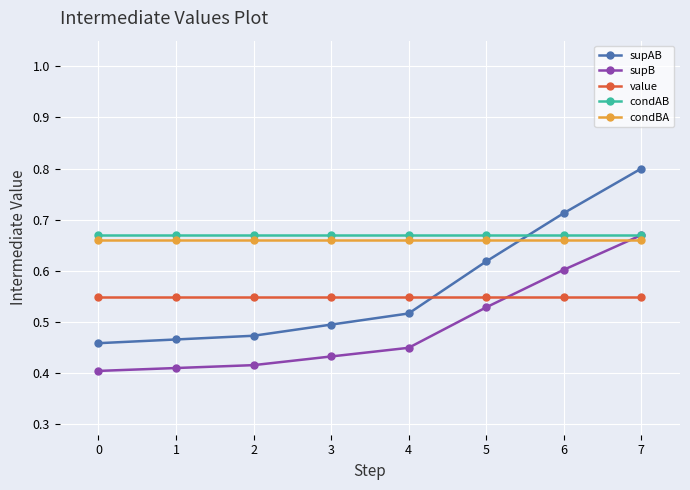

True or false: supAB has more than 2 points higher than both neighbors.

False